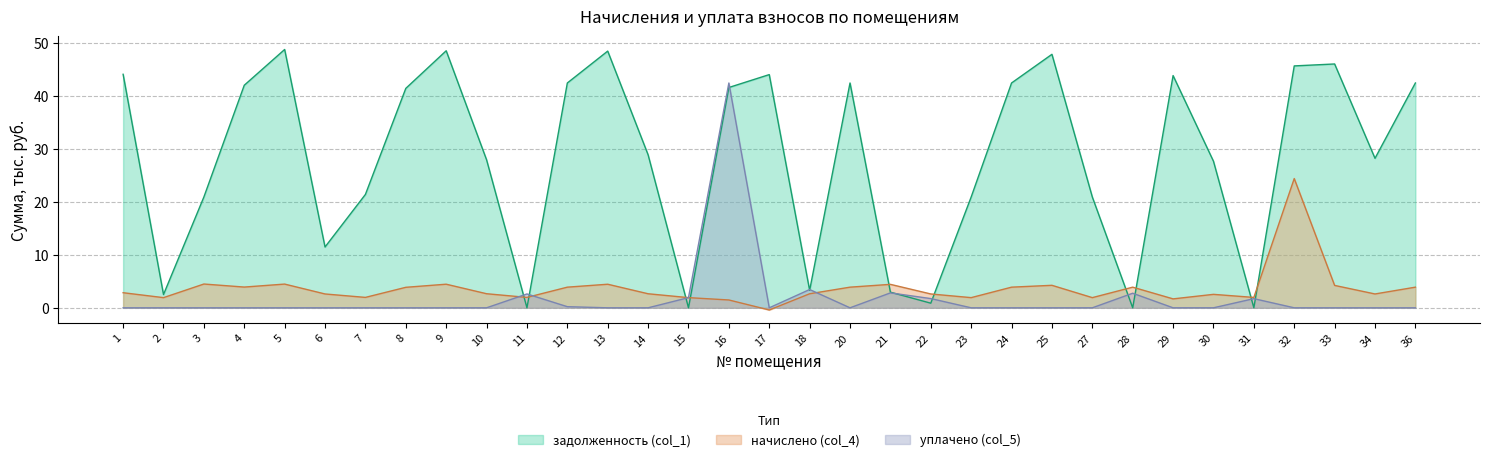

Count the number of data series in this chart.

3